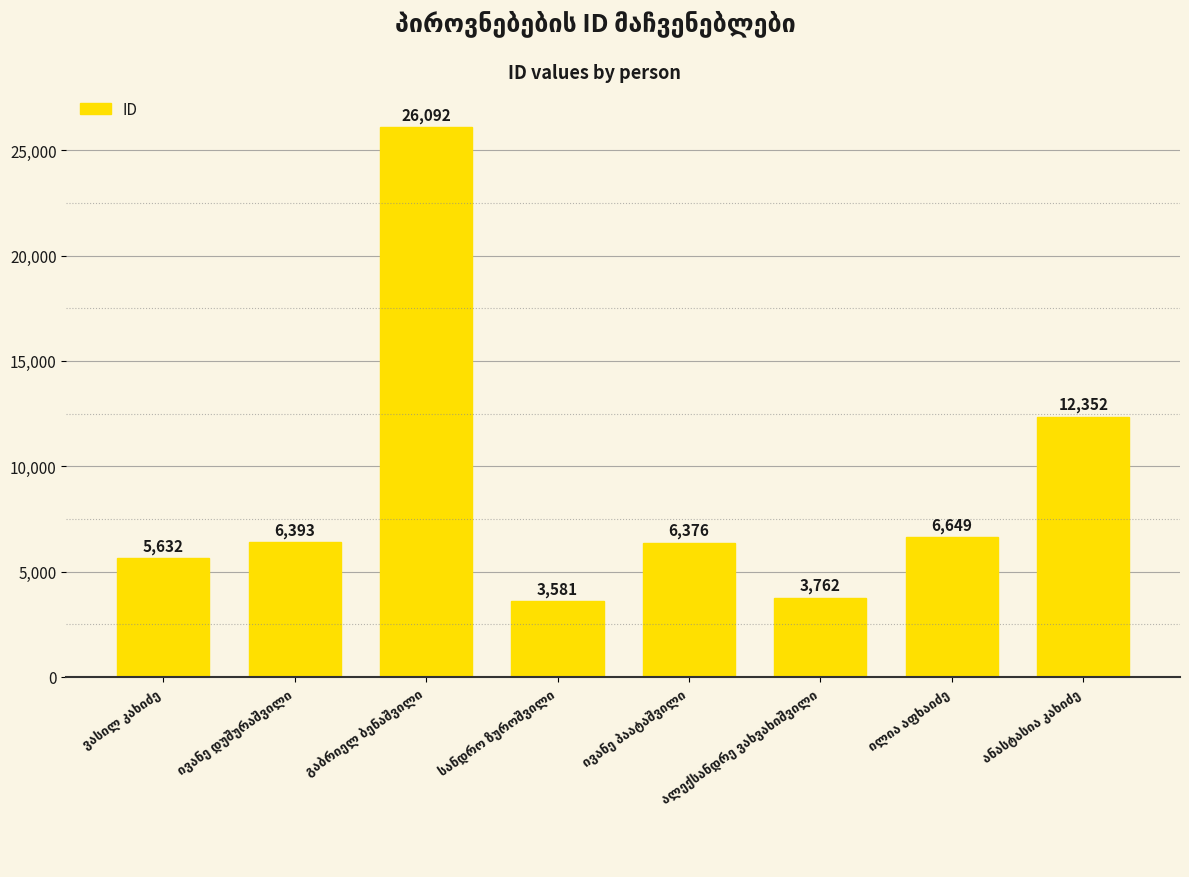

What is the value of the 7th bar from the left?

6649